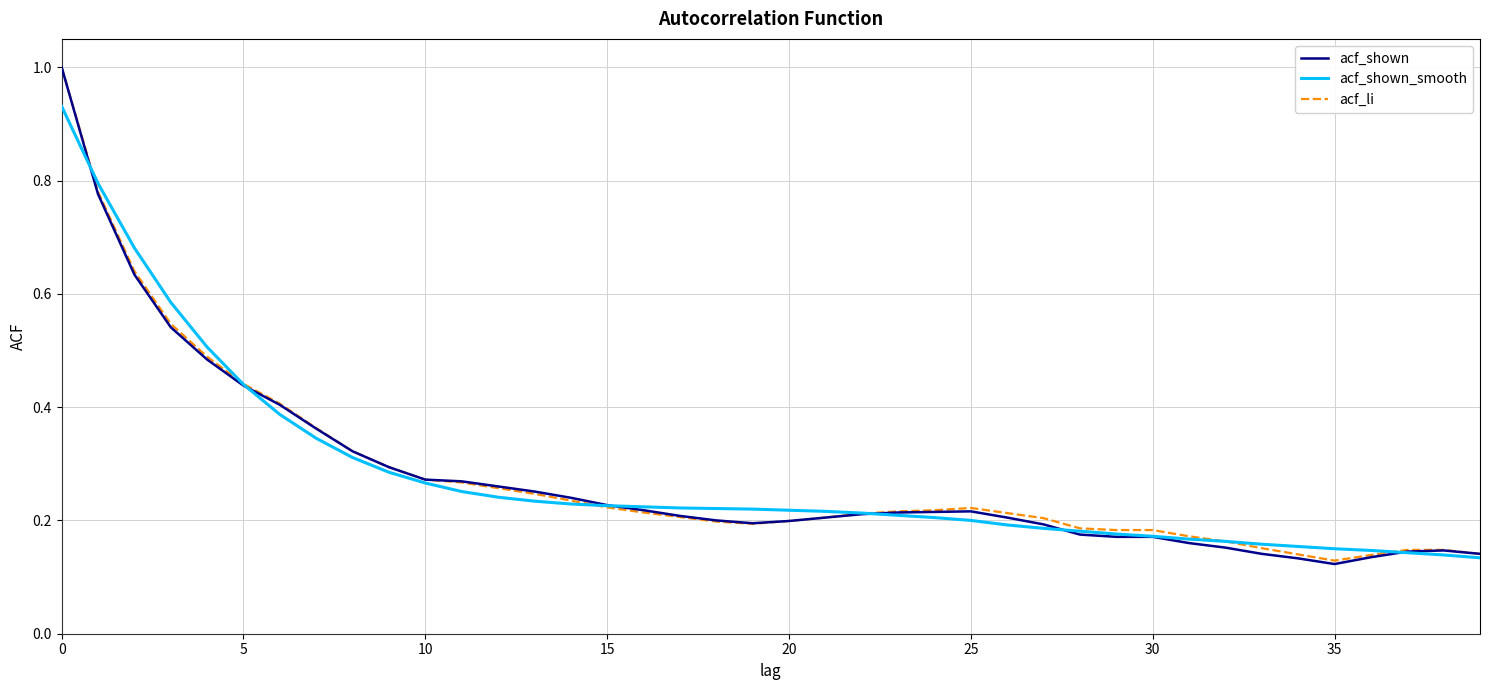

Which series has the largest range (max minus min)?

acf_shown